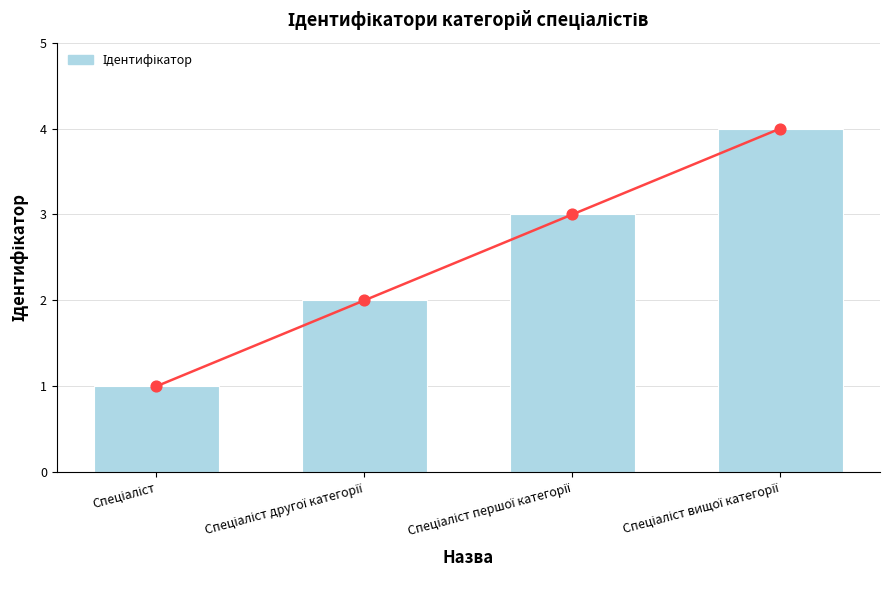

Which has a higher value, Спеціаліст or Спеціаліст другої категорії?

Спеціаліст другої категорії